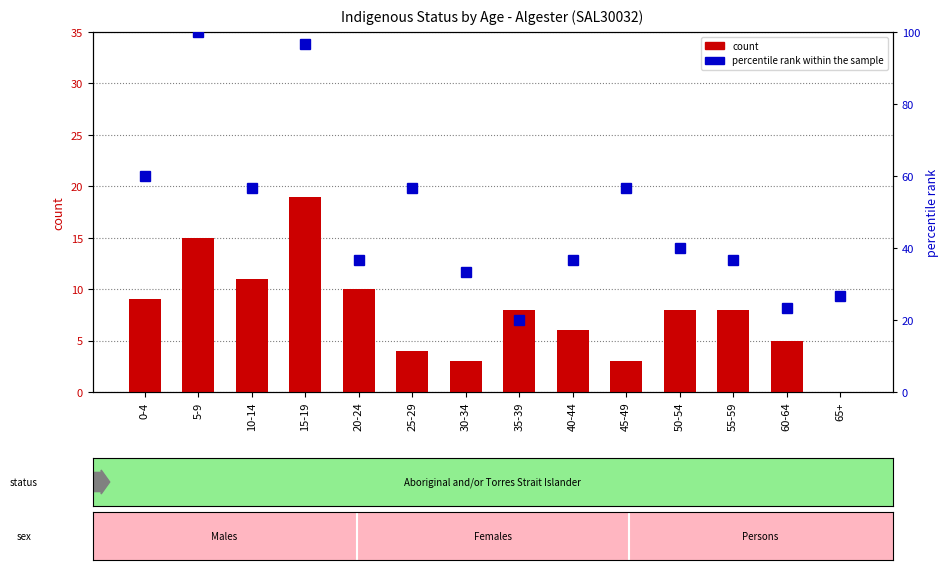

Reading left to right, what are all the values shown in this chart?

Males (count): 9.0	15.0	11.0	19.0	10.0	4.0	3.0	8.0	6.0	3.0	8.0	8.0	5.0	0.0
percentile rank within the sample: 60.0	100.0	56.7	96.7	36.7	56.7	33.3	20.0	36.7	56.7	40.0	36.7	23.3	26.7